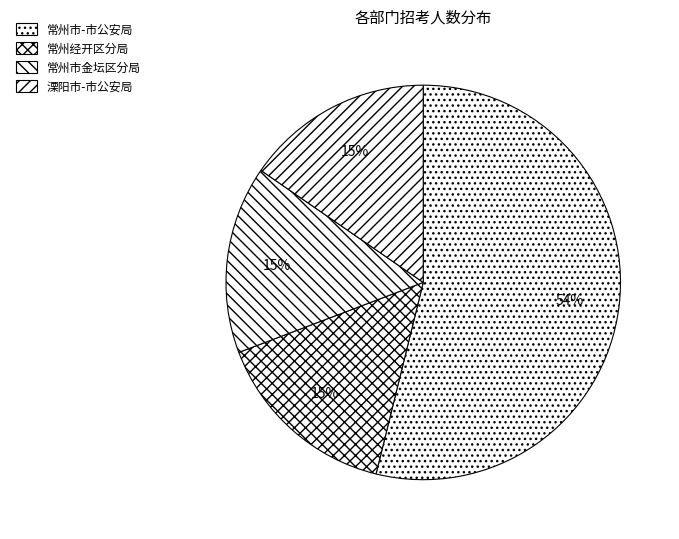

What percentage is the 溧阳市-市公安局 slice, to the nearest percent?

15%